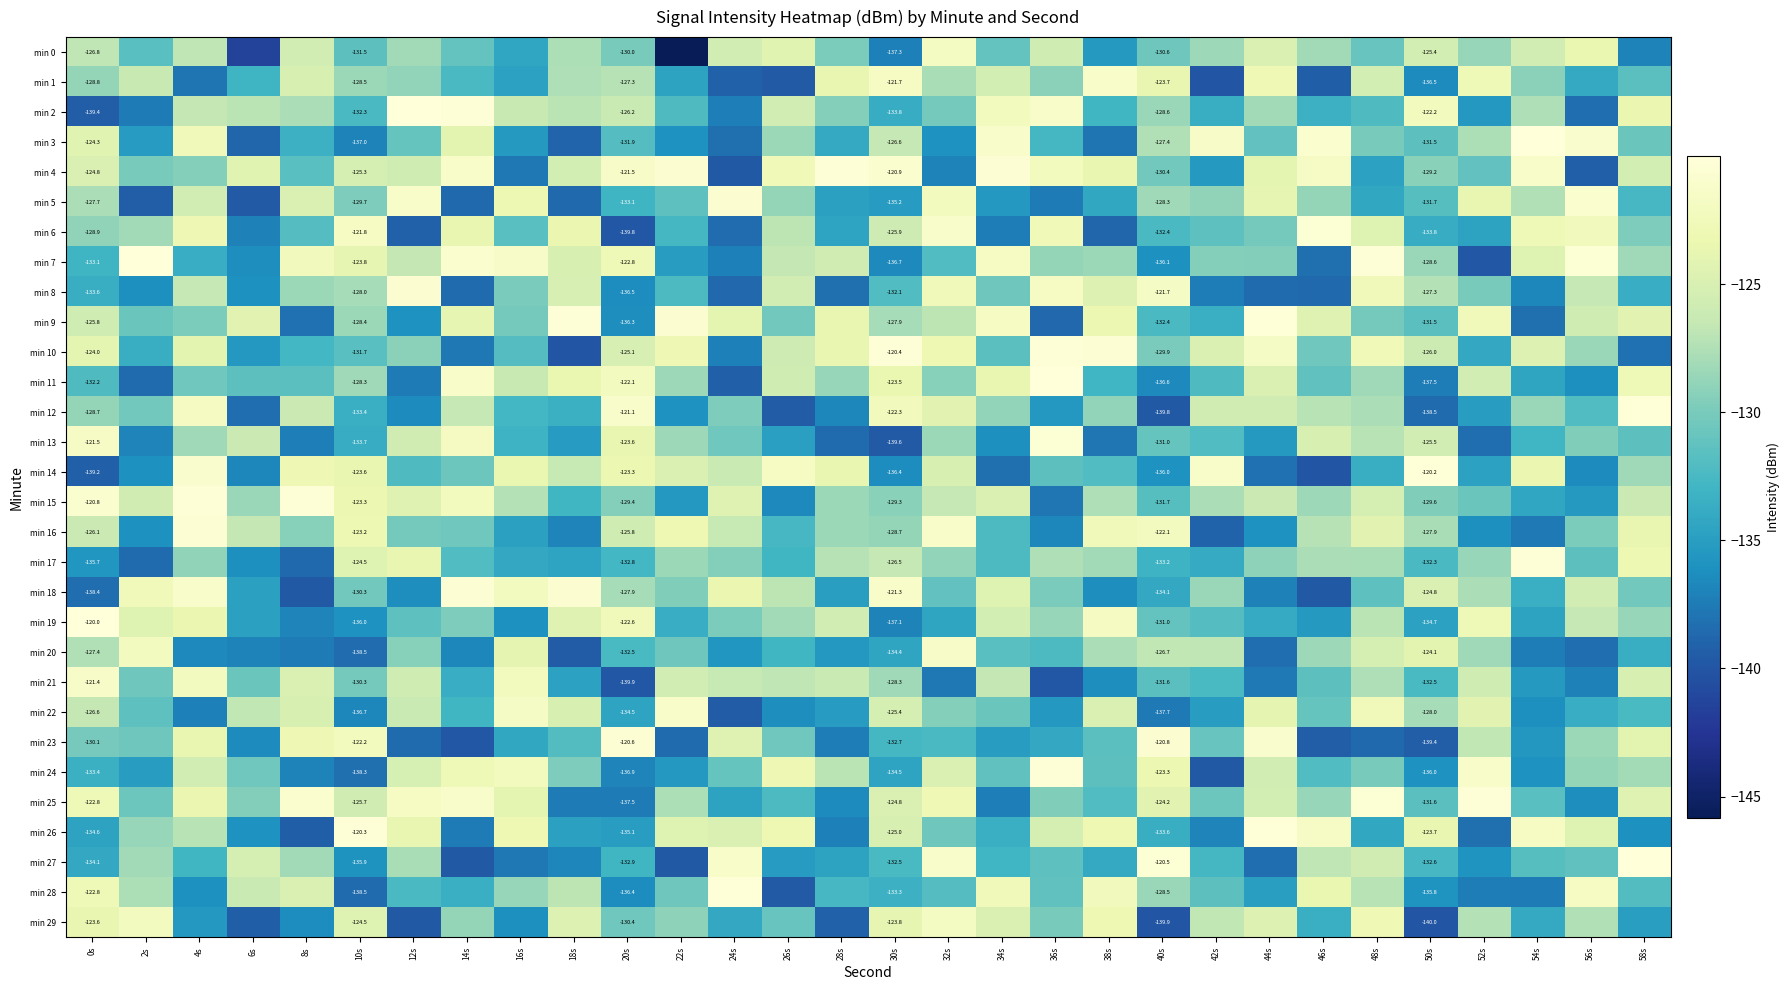

Is the value of min 24 at 30s greater than the value of min 11 at 10s?

No